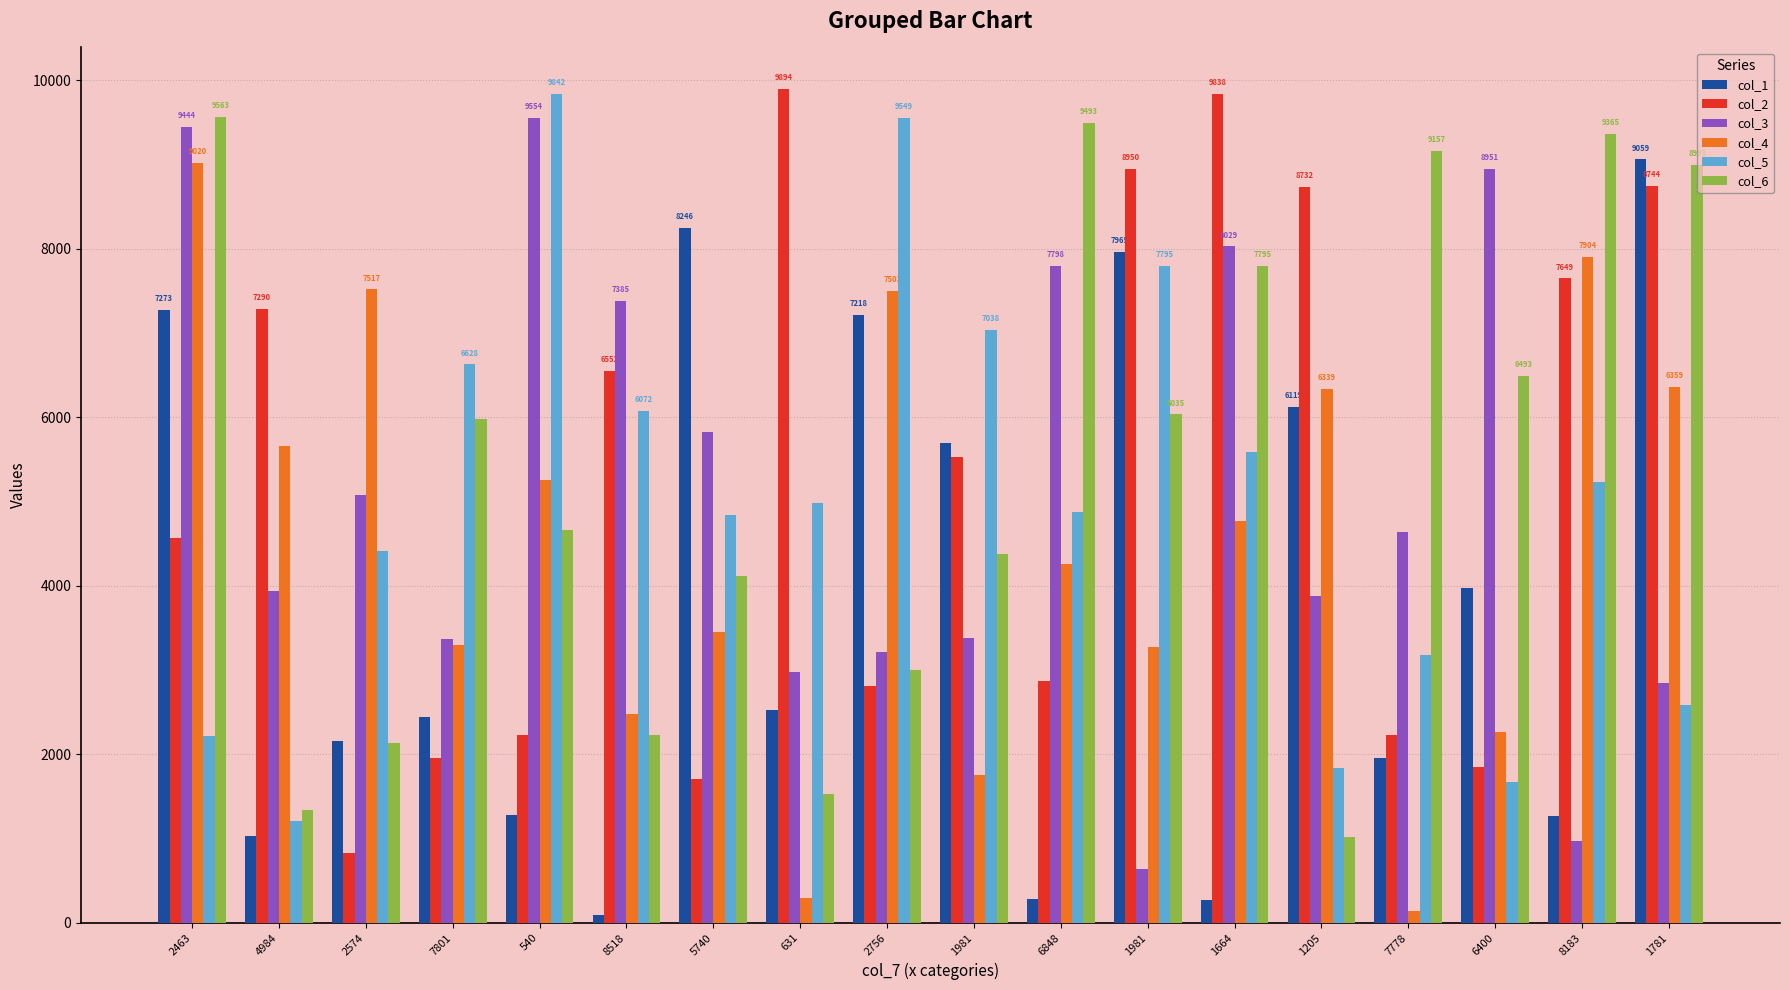

The col_5 series shows 7795 at 1981. True or false?

True